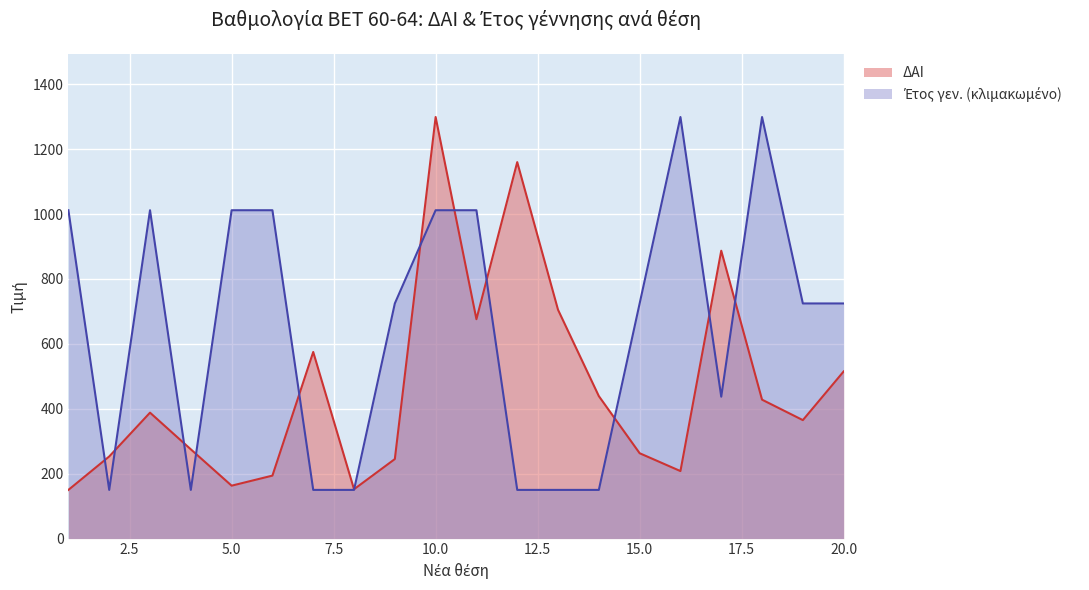

At which category is the sum across all series the highest?

10.0